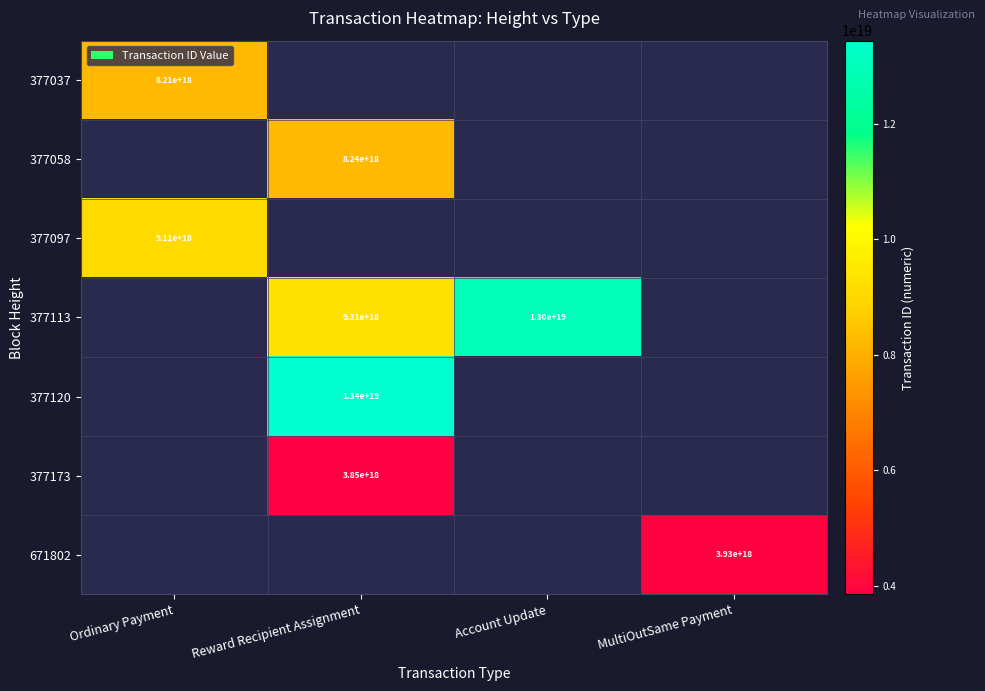

The 671802 series shows 1231813768691217664 at MultiOutSame Payment. True or false?

False